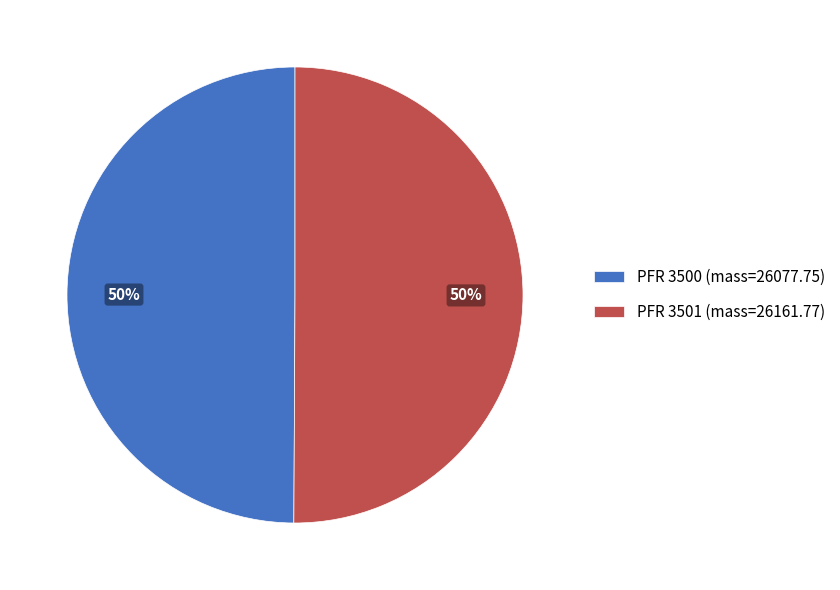

True or false: PFR 3500 (mass=26077.75) accounts for 50% of the total.

True